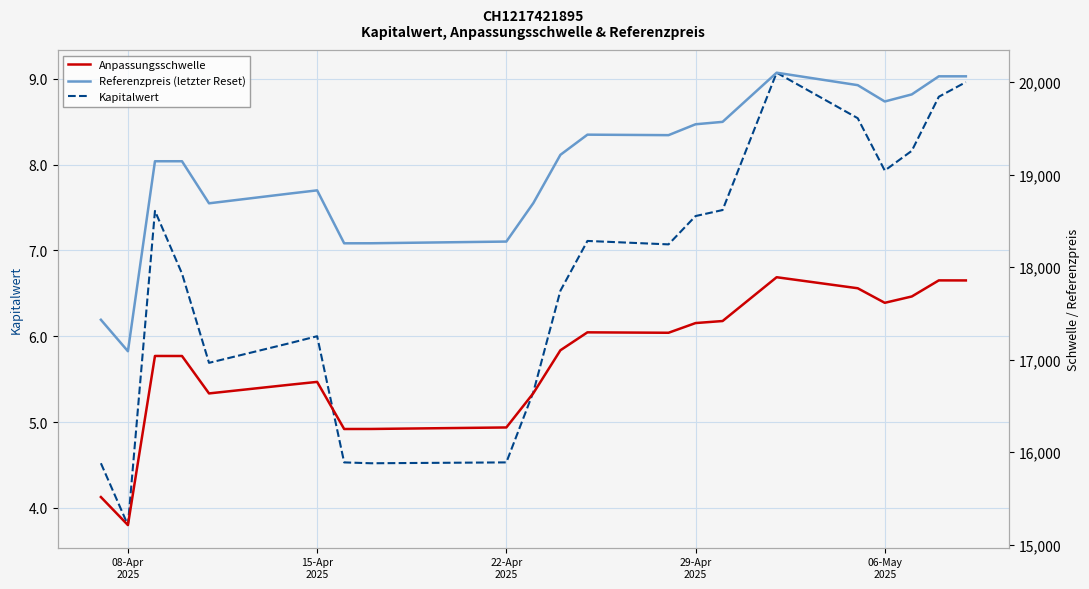

What is the average value of the Anpassungsschwelle series?

16977.0